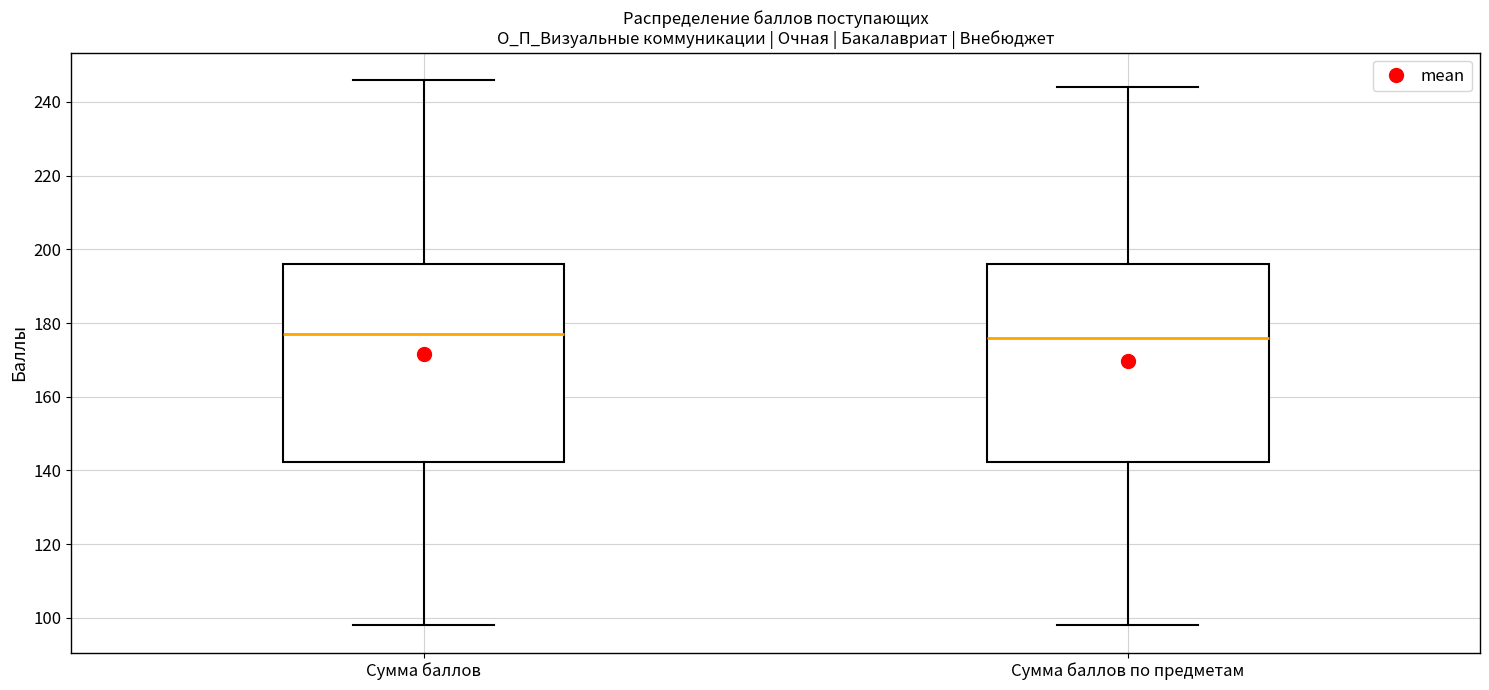

Reading left to right, read every box against the y-axis: the position of its median line, the range the box covers, and the ends of its whiskers. The values are not printed on the chart, so give them approximately, as read against the axis.

Сумма баллов: median 178, box 142 to 196, whiskers 98 to 246
Сумма баллов по предметам: median 176, box 142 to 196, whiskers 98 to 244